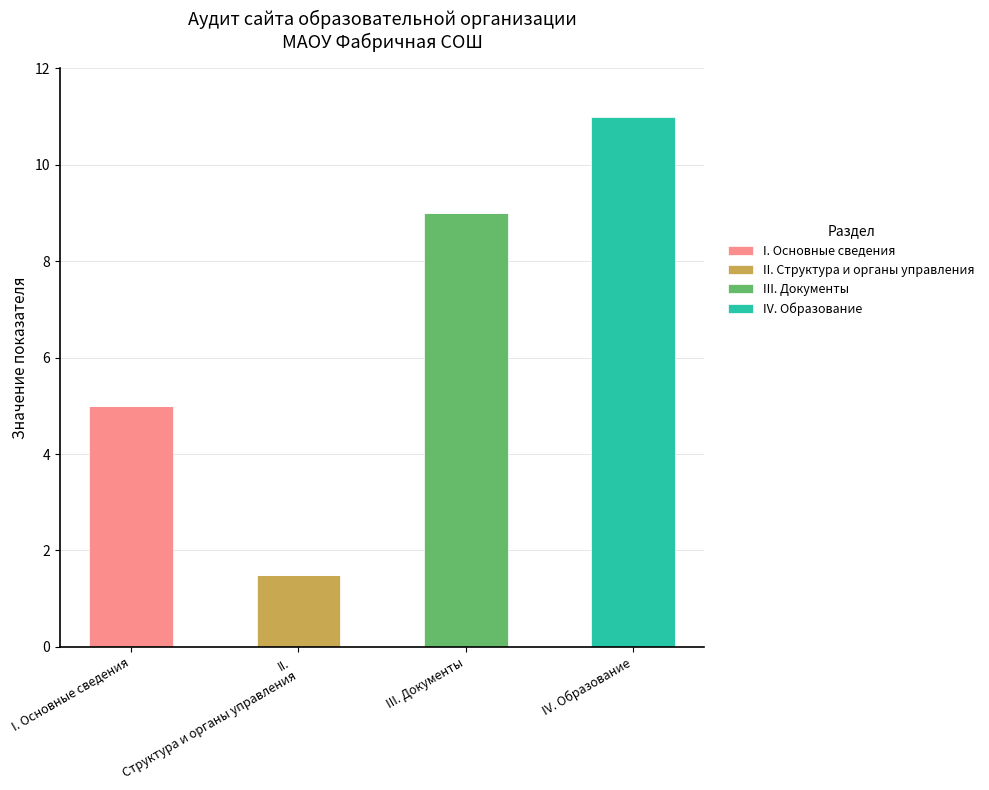

At which category is the sum across all series the highest?

IV. Образование